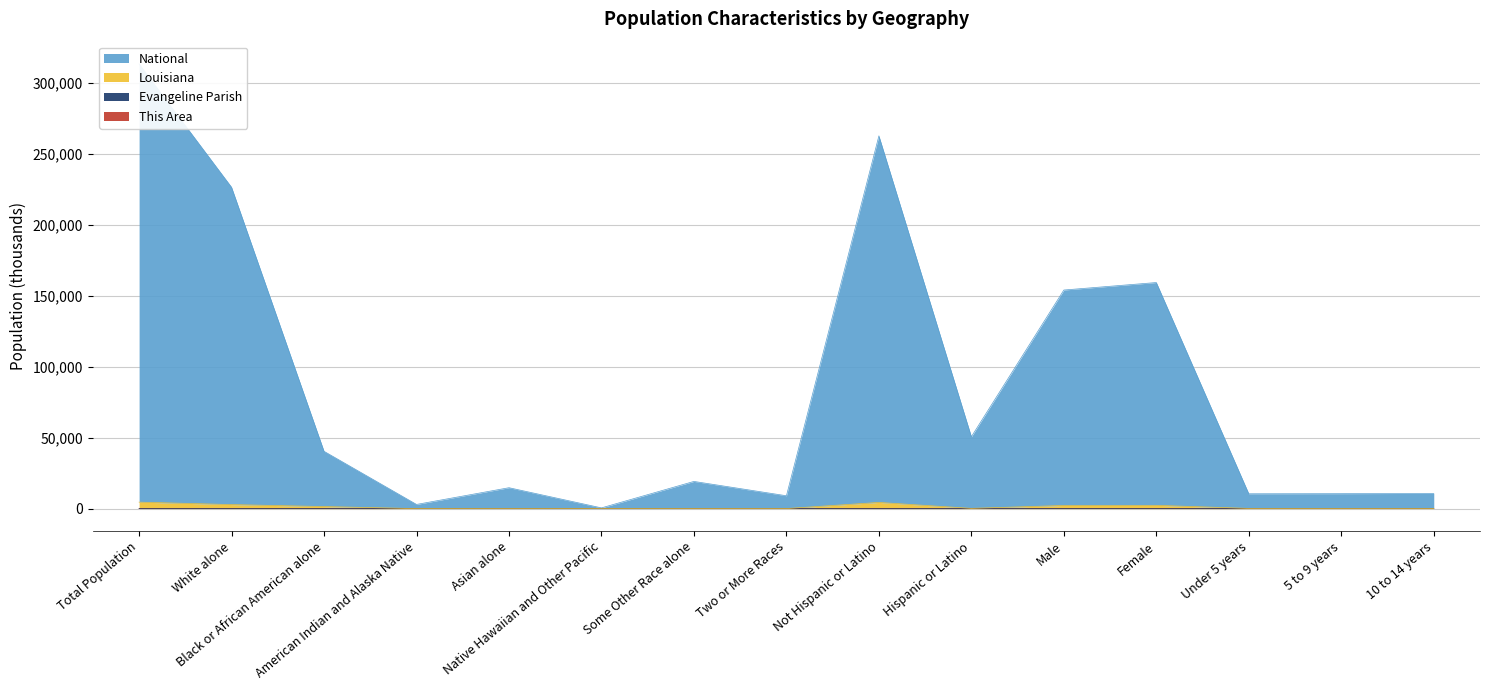

The Evangeline Parish series shows 0.4 at Two or More Races. True or false?

True